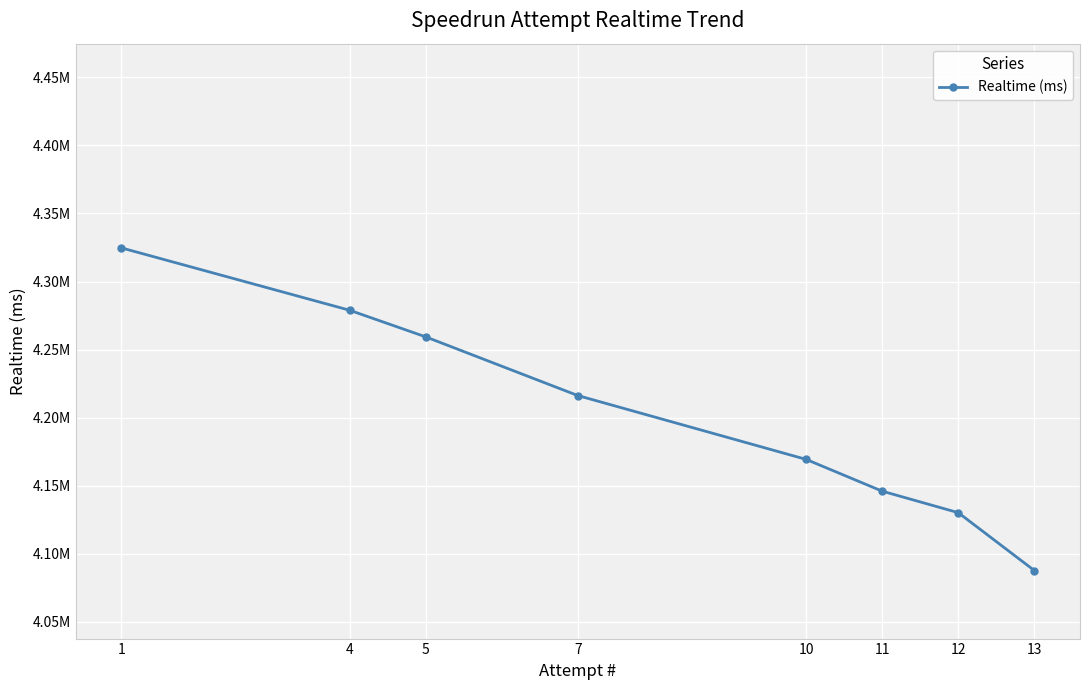

Does the chart have visible grid lines?

Yes